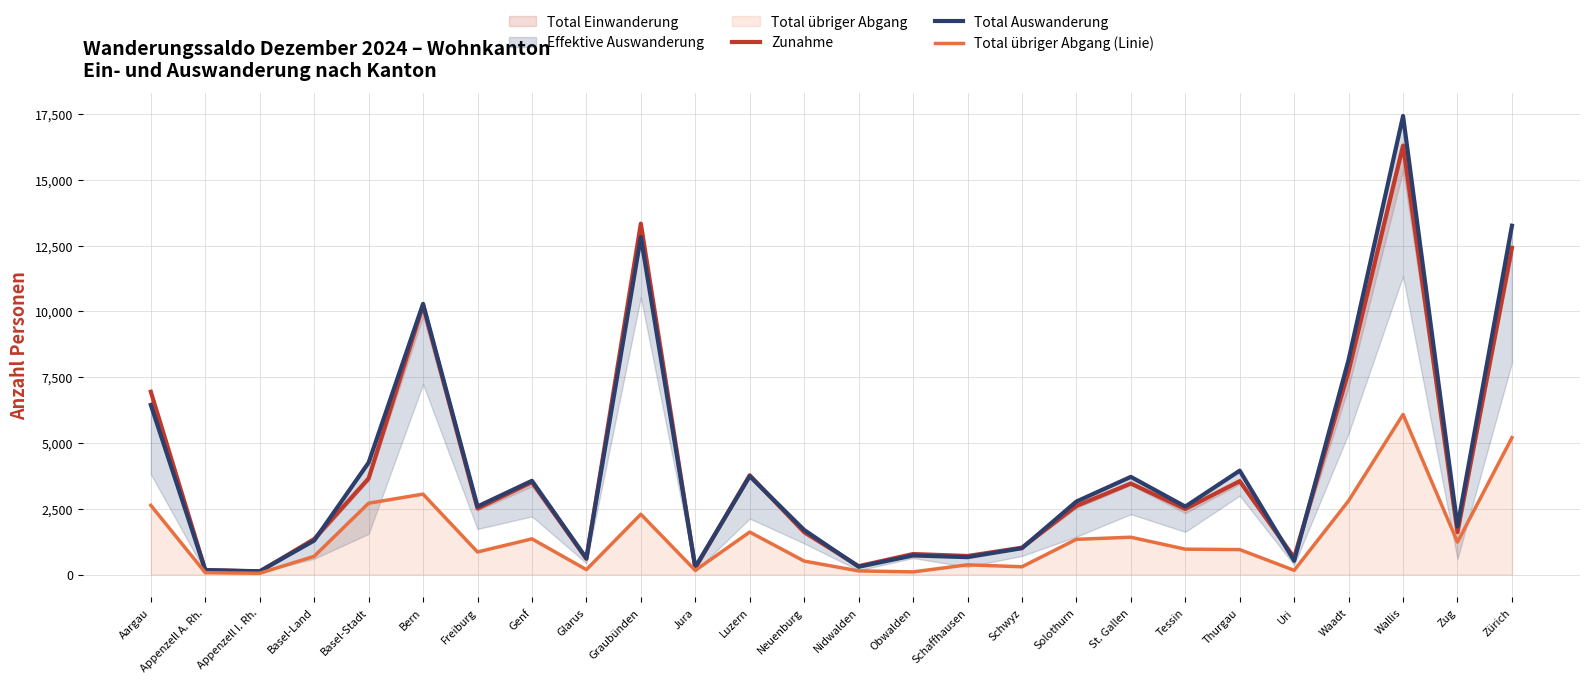

What is the total value across all series at Schaffhausen?

1731